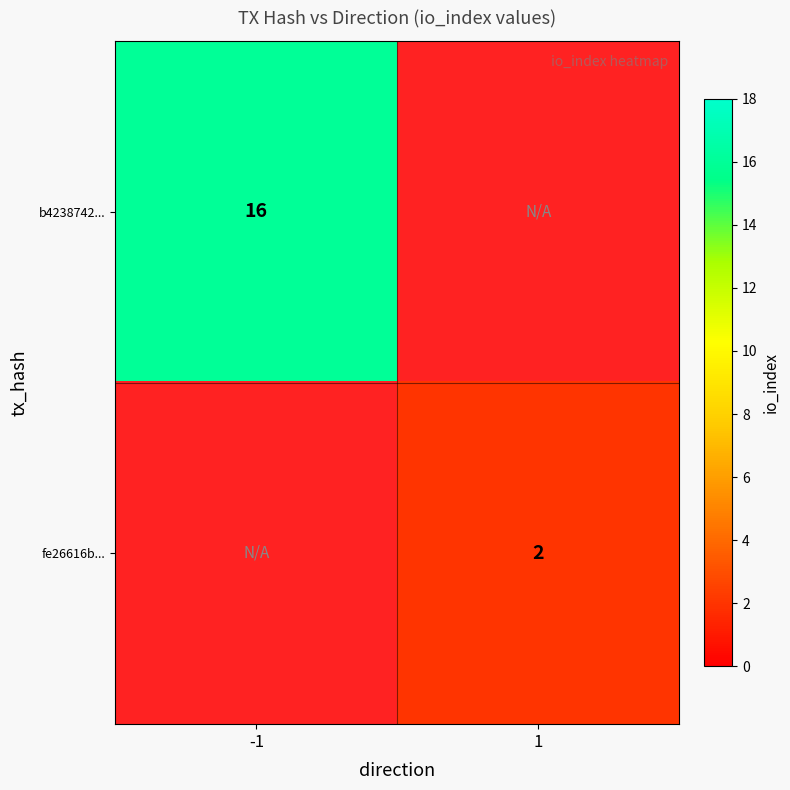

The b4238742... series shows 28.0 at -1. True or false?

False